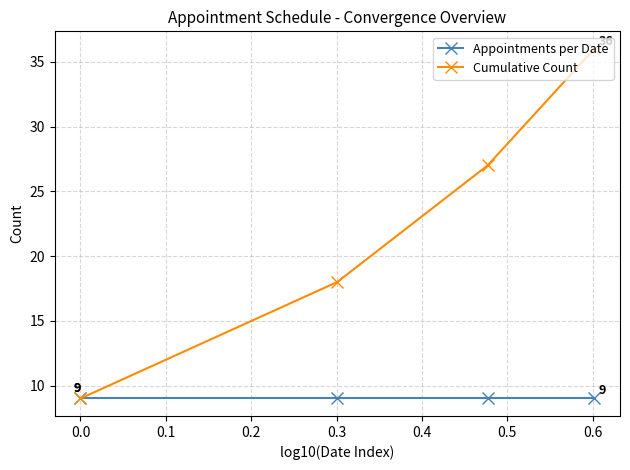

What are all the series names shown in the legend?

Appointments per Date, Cumulative Count